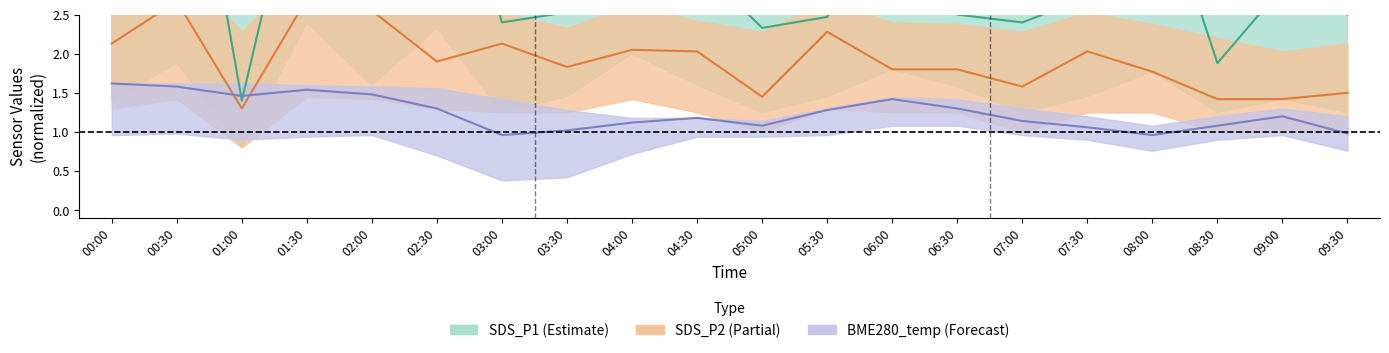

How many data points in BME280_temperature (scaled) are less than 1?

3